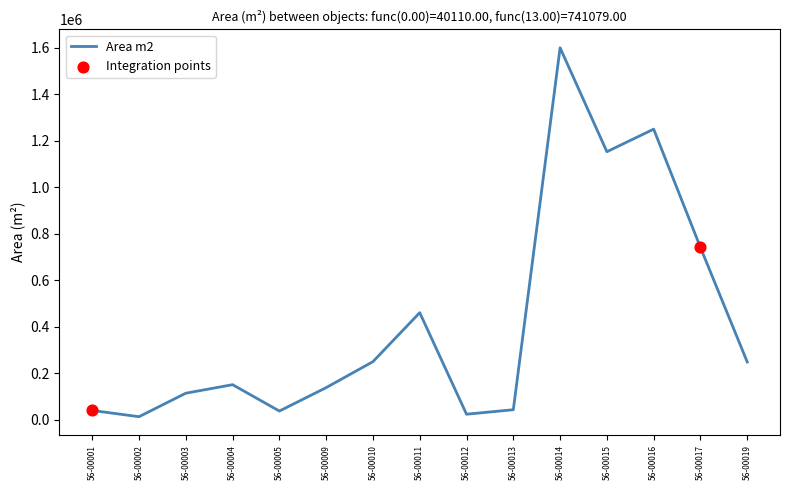

What is the change in value from 56-00012 to 56-00014?

+1576000